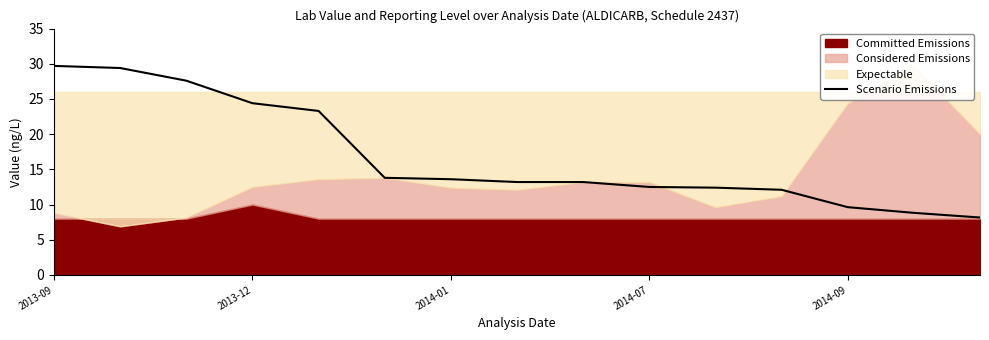

What is the value of the 8th point from the left?

13.2